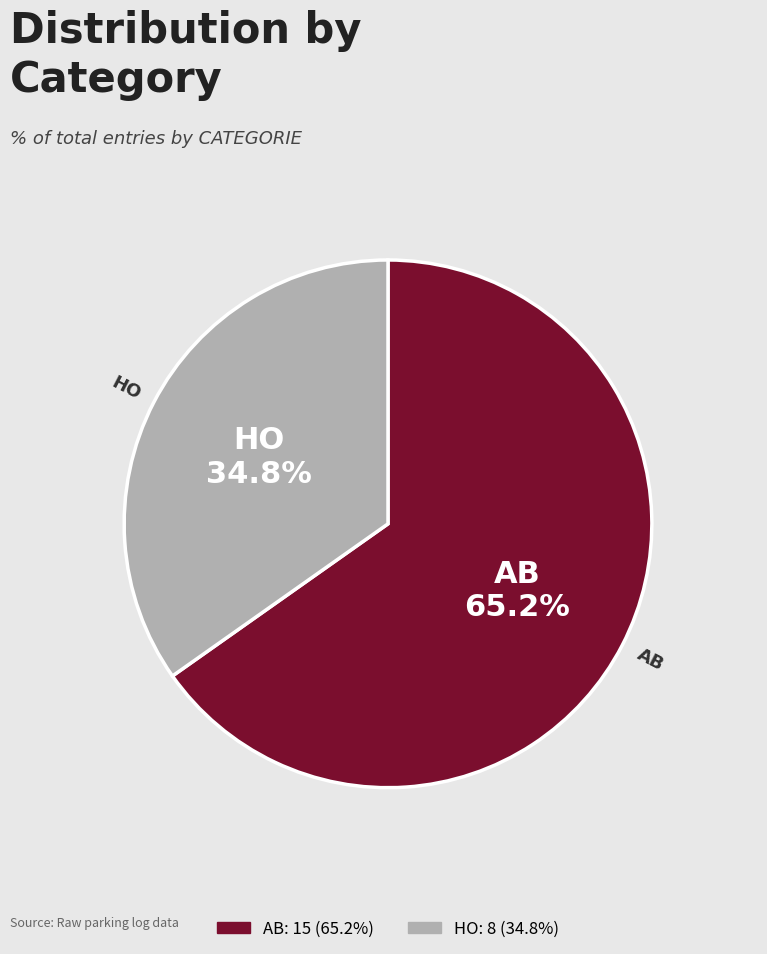

Rank the categories by value from lowest to highest.

HO, AB